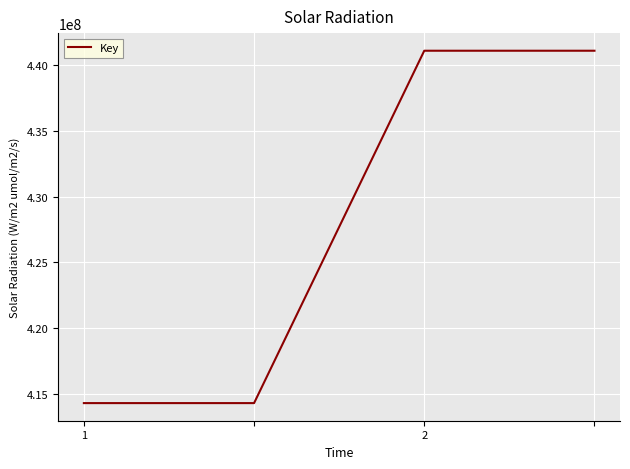

Does the chart display data point markers on the line(s)?

No